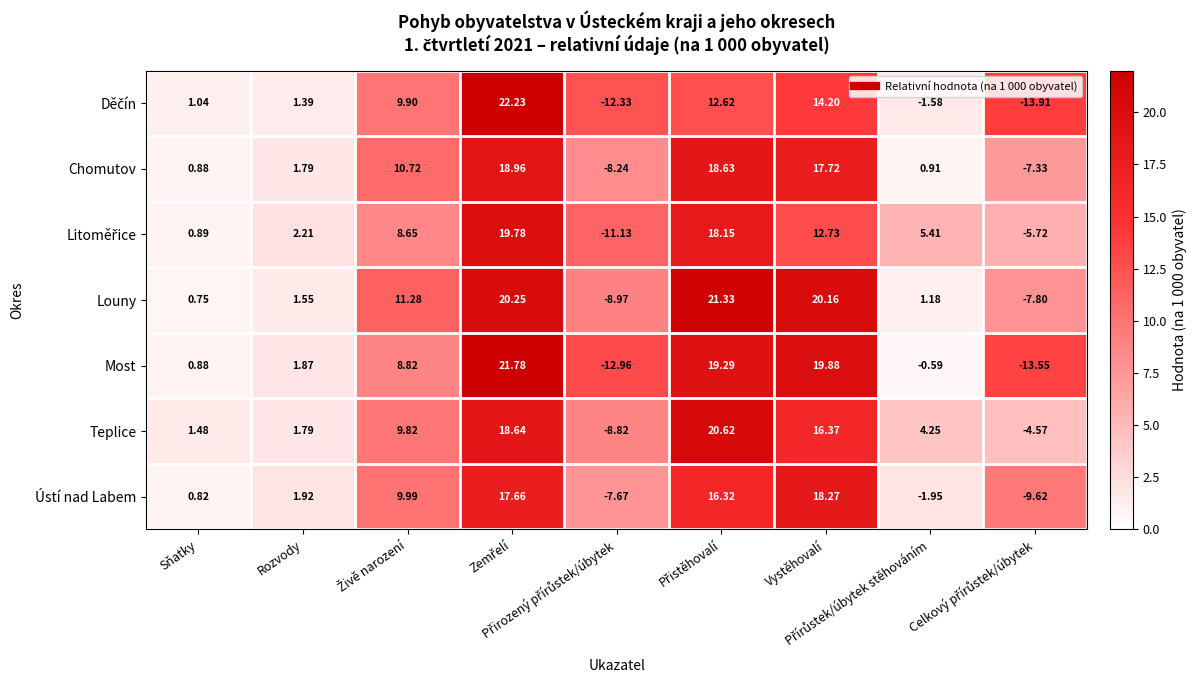

Which series has the largest total across all categories?

Louny